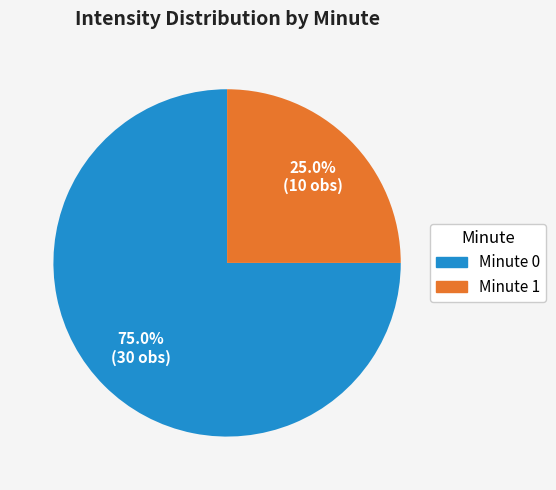

Is there any slice that represents more than half of the pie?

Yes